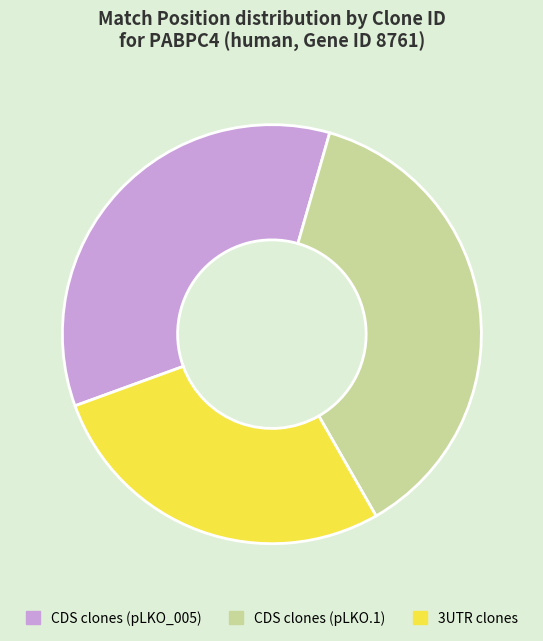

Does any single category account for the majority?

No